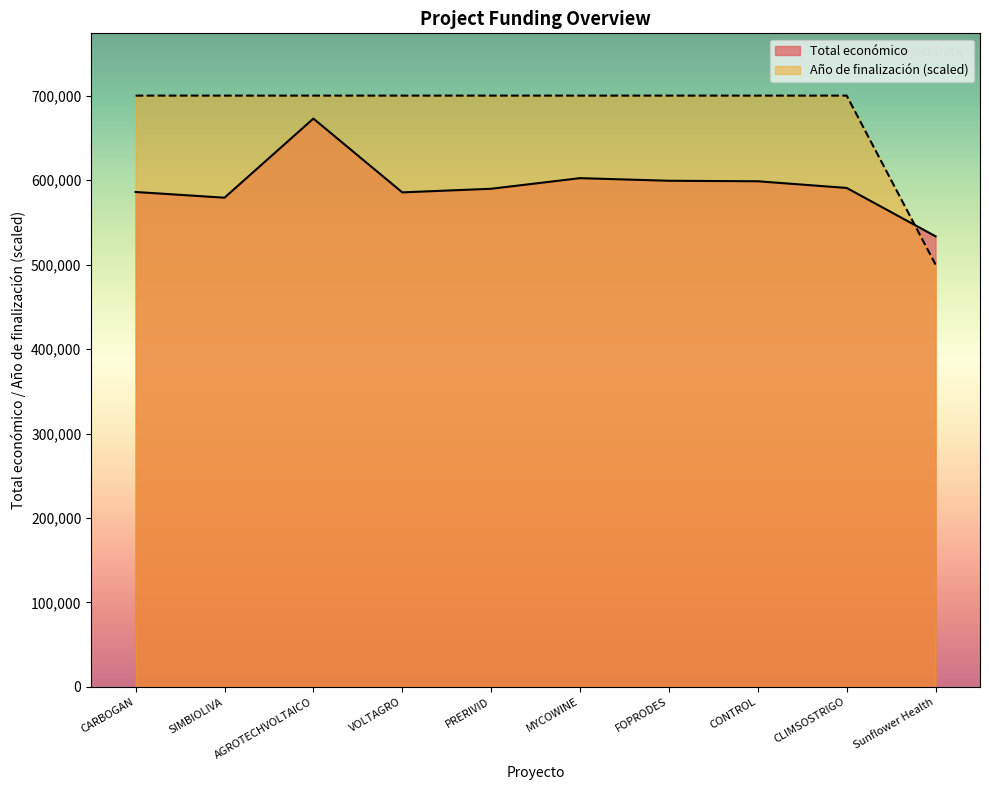

What is the minimum value shown in the chart?

500000.0